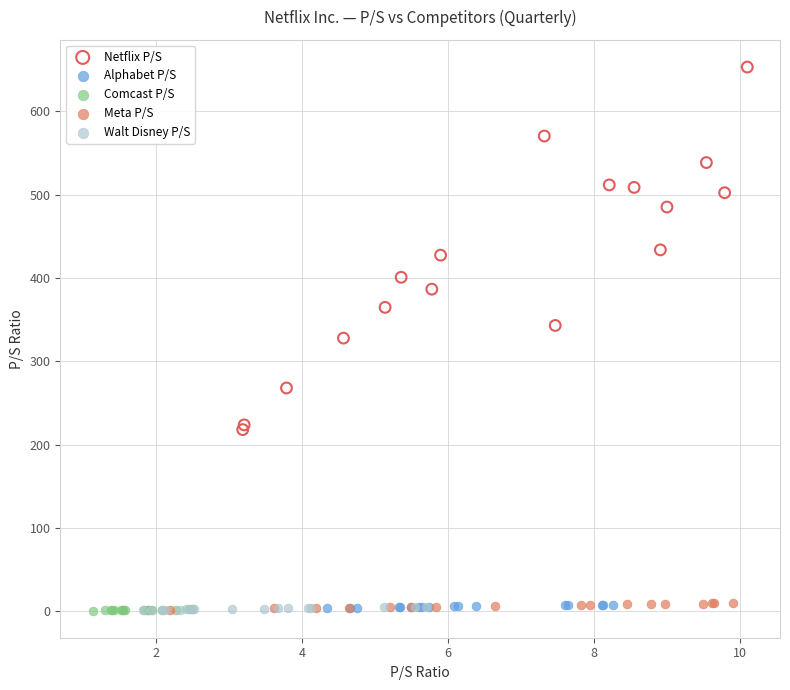

Which series has the widest spread of Y values?

Netflix P/S